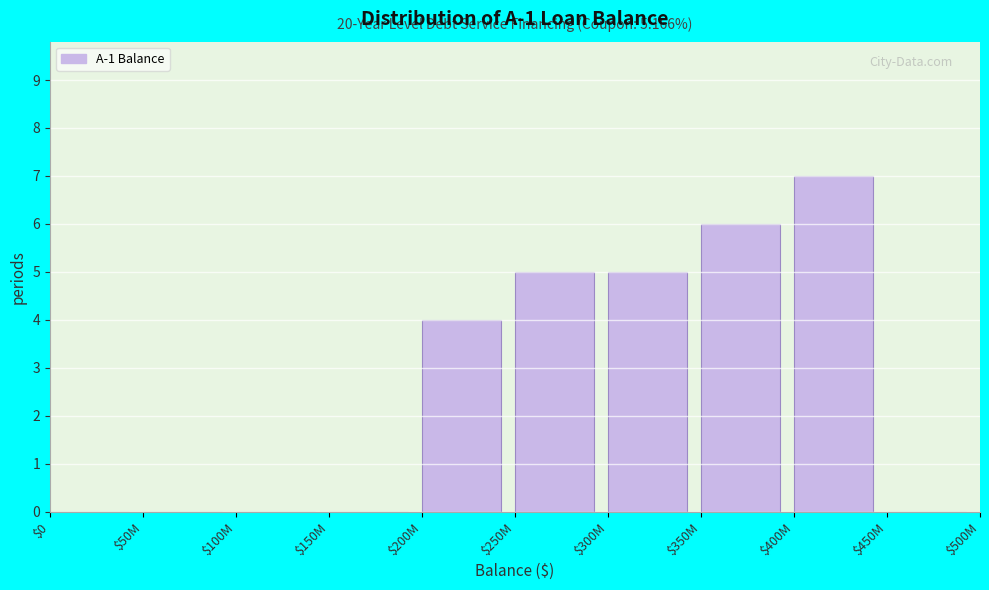

What is the maximum value shown in the chart?

7